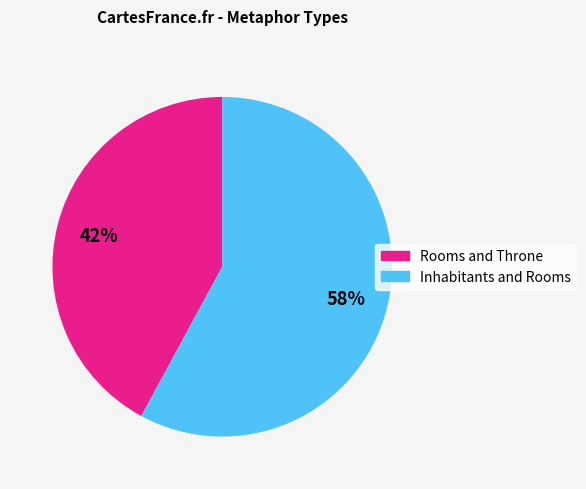

How many segments does this pie chart have?

2